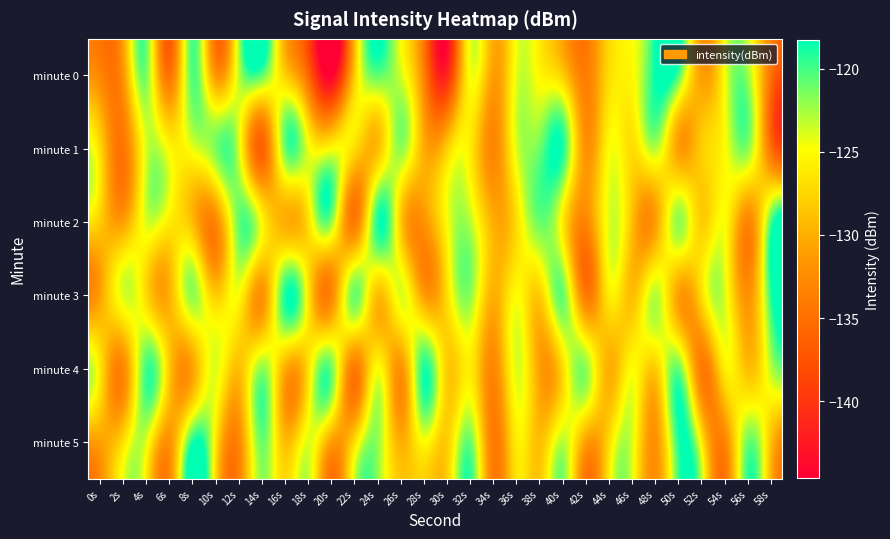

Reading left to right, what are all the values shown in this chart?

minute 0: 0s=-132.9	2s=-132.1	4s=-121.4	6s=-134.6	8s=-120.4	10s=-131.4	12s=-123.4	14s=-120.7	16s=-127.7	18s=-135.5	20s=-144.6	22s=-128.3	24s=-120.8	26s=-123.6	28s=-133.4	30s=-141.1	32s=-124.8	34s=-131.1	36s=-124.2	38s=-125.3	40s=-127.9	42s=-133.8	44s=-127.0	46s=-125.2	48s=-118.2	50s=-120.4	52s=-131.1	54s=-124.7	56s=-122.3	58s=-135.0
minute 1: 0s=-126.9	2s=-134.5	4s=-123.9	6s=-125.1	8s=-124.4	10s=-121.6	12s=-123.5	14s=-136.2	16s=-121.2	18s=-124.2	20s=-125.0	22s=-127.0	24s=-129.0	26s=-122.0	28s=-130.0	30s=-128.0	32s=-126.0	34s=-133.0	36s=-124.0	38s=-121.0	40s=-119.0	42s=-132.0	44s=-125.0	46s=-127.0	48s=-123.0	50s=-131.0	52s=-128.0	54s=-125.0	56s=-122.0	58s=-135.0
minute 2: 0s=-128.0	2s=-131.0	4s=-124.0	6s=-126.0	8s=-129.0	10s=-133.0	12s=-121.0	14s=-125.0	16s=-130.0	18s=-127.0	20s=-122.0	22s=-134.0	24s=-119.0	26s=-128.0	28s=-132.0	30s=-125.0	32s=-123.0	34s=-130.0	36s=-127.0	38s=-121.0	40s=-126.0	42s=-133.0	44s=-124.0	46s=-129.0	48s=-131.0	50s=-122.0	52s=-128.0	54s=-125.0	56s=-133.0	58s=-120.0
minute 3: 0s=-131.0	2s=-124.0	4s=-127.0	6s=-130.0	8s=-122.0	10s=-128.0	12s=-125.0	14s=-132.0	16s=-119.0	18s=-126.0	20s=-133.0	22s=-121.0	24s=-129.0	26s=-124.0	28s=-131.0	30s=-127.0	32s=-122.0	34s=-130.0	36s=-125.0	38s=-128.0	40s=-121.0	42s=-134.0	44s=-126.0	46s=-129.0	48s=-123.0	50s=-131.0	52s=-127.0	54s=-124.0	56s=-132.0	58s=-119.0
minute 4: 0s=-126.0	2s=-133.0	4s=-120.0	6s=-128.0	8s=-131.0	10s=-124.0	12s=-129.0	14s=-122.0	16s=-130.0	18s=-127.0	20s=-121.0	22s=-134.0	24s=-125.0	26s=-132.0	28s=-119.0	30s=-128.0	32s=-126.0	34s=-133.0	36s=-124.0	38s=-131.0	40s=-127.0	42s=-122.0	44s=-130.0	46s=-125.0	48s=-128.0	50s=-121.0	52s=-134.0	54s=-126.0	56s=-129.0	58s=-123.0
minute 5: 0s=-131.0	2s=-127.0	4s=-124.0	6s=-132.0	8s=-119.0	10s=-126.0	12s=-133.0	14s=-121.0	16s=-129.0	18s=-124.0	20s=-131.0	22s=-127.0	24s=-122.0	26s=-130.0	28s=-125.0	30s=-128.0	32s=-121.0	34s=-134.0	36s=-126.0	38s=-129.0	40s=-123.0	42s=-131.0	44s=-127.0	46s=-124.0	48s=-132.0	50s=-119.0	52s=-126.0	54s=-133.0	56s=-121.0	58s=-129.0